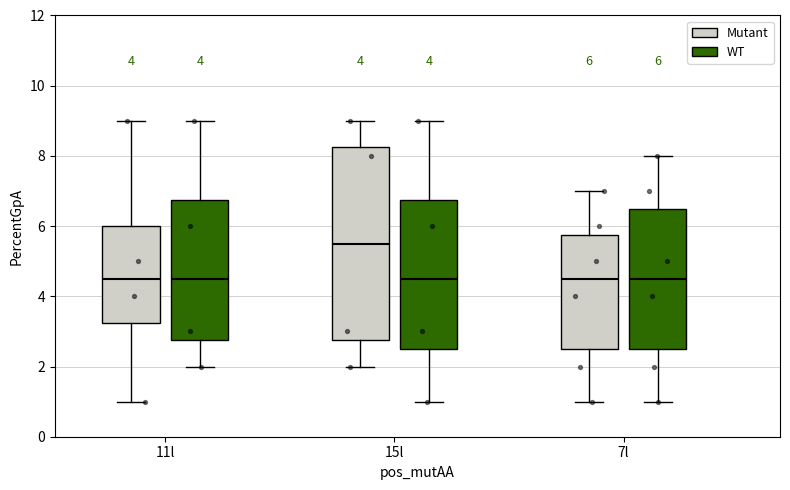

Comparing the boxes themselves (not the whiskers), which one is the tallest?

15l (Mutant)